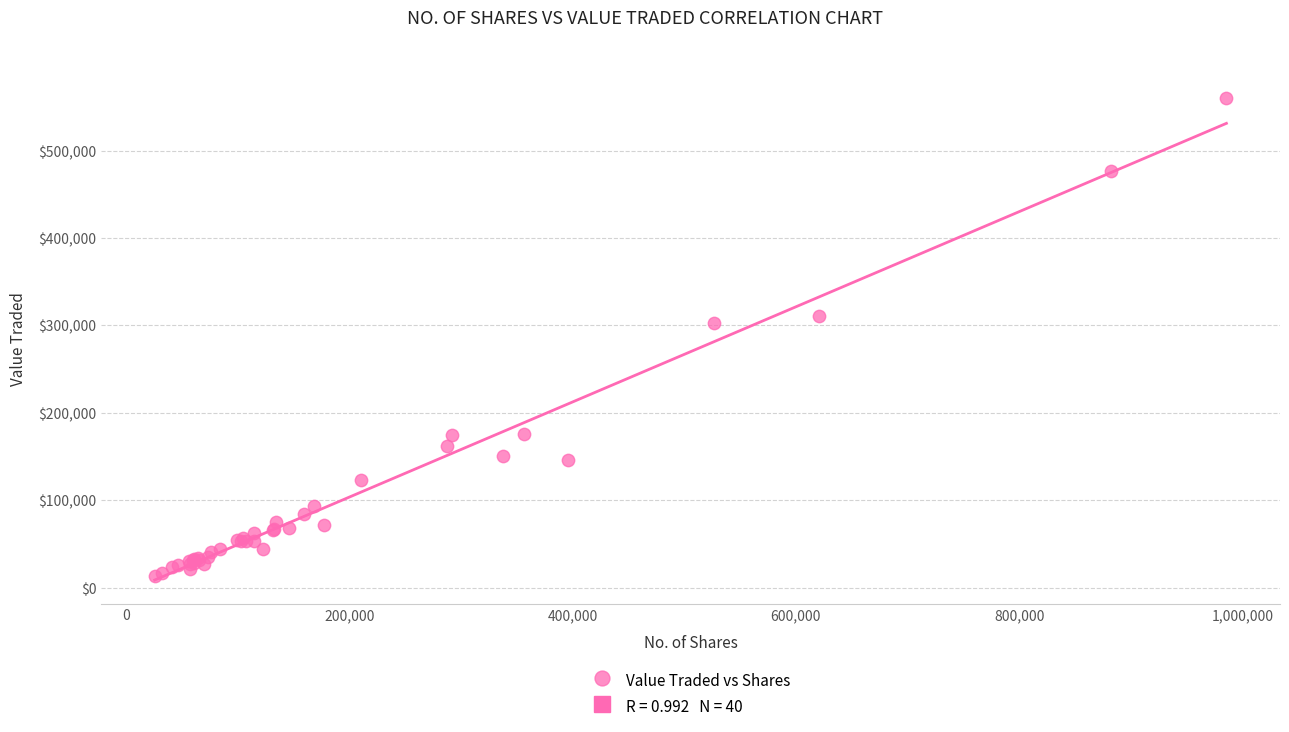

What Y value in the scatter plot is closest to 286899?

302583